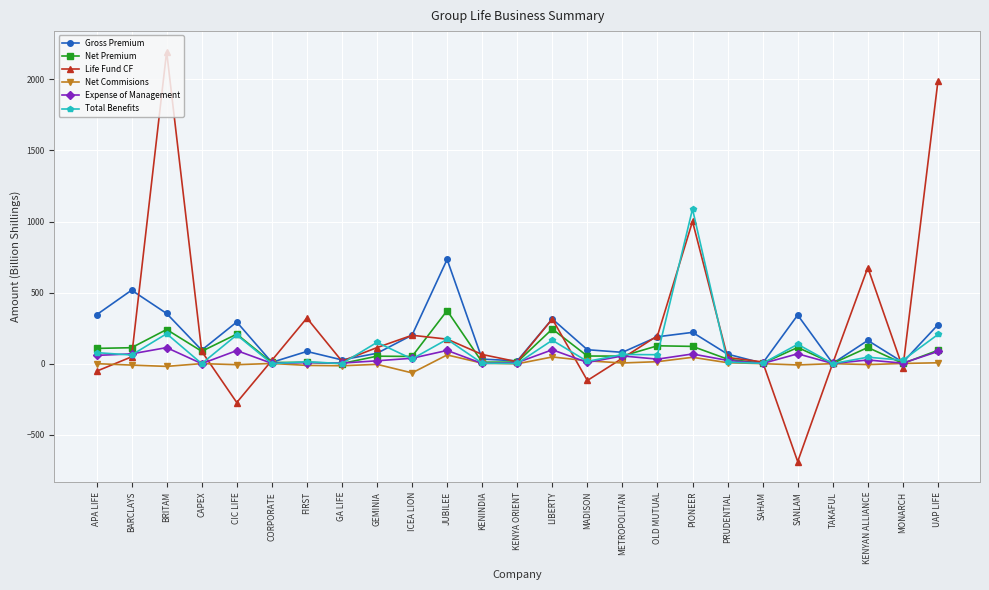

The Net Premium series shows 0.8 at GA LIFE. True or false?

True